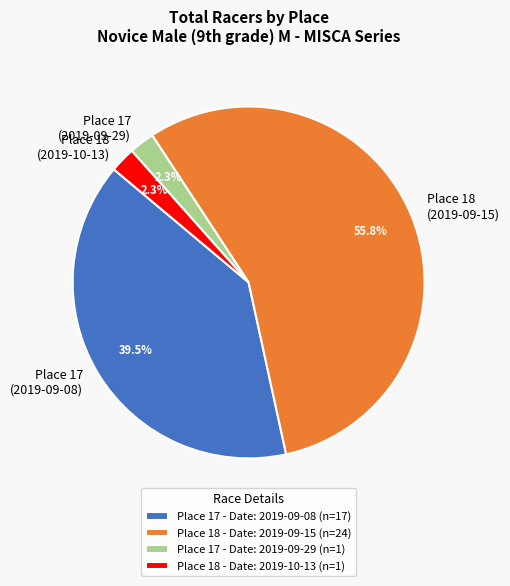

Between Place 17 (2019-09-29) and Place 17 (2019-09-08), which is larger?

Place 17 (2019-09-08)